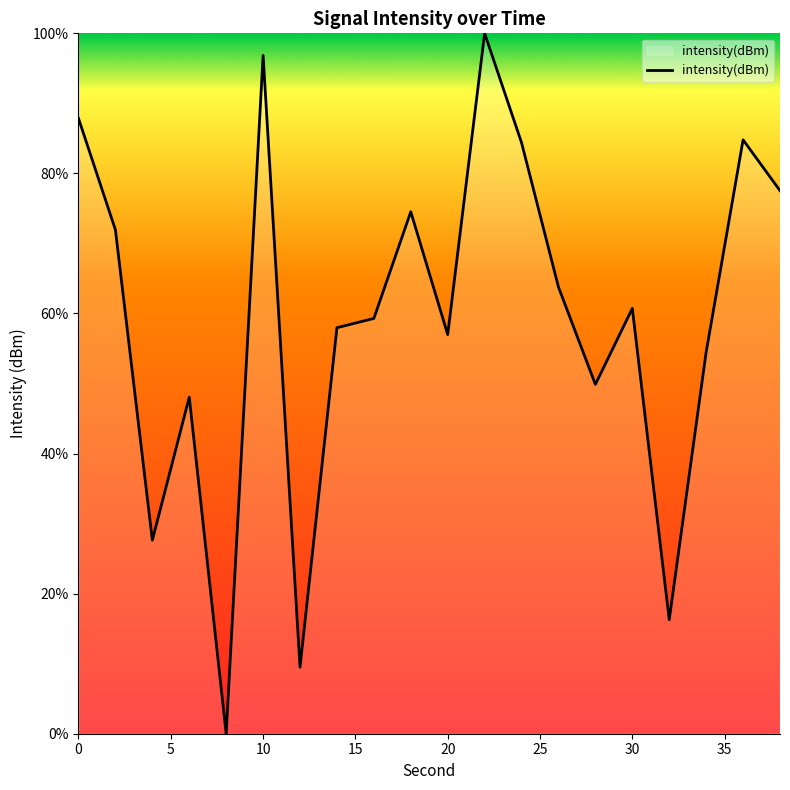

What is the maximum value shown in the chart?

100.0